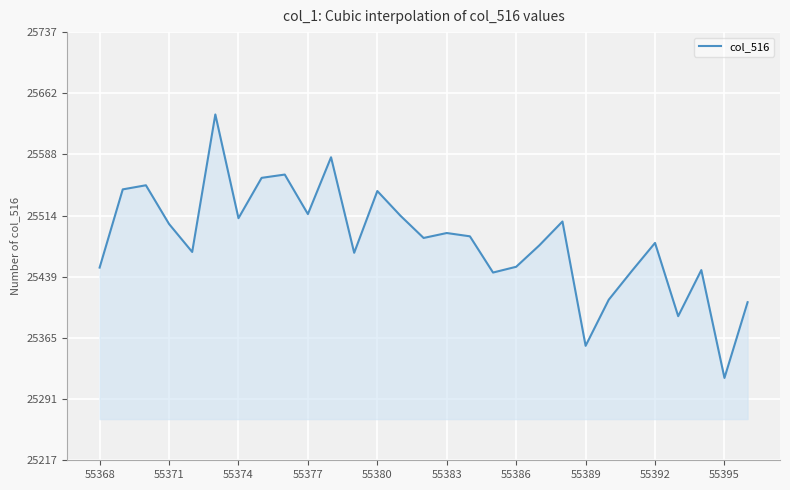

What is the difference between the maximum and minimum values?

320